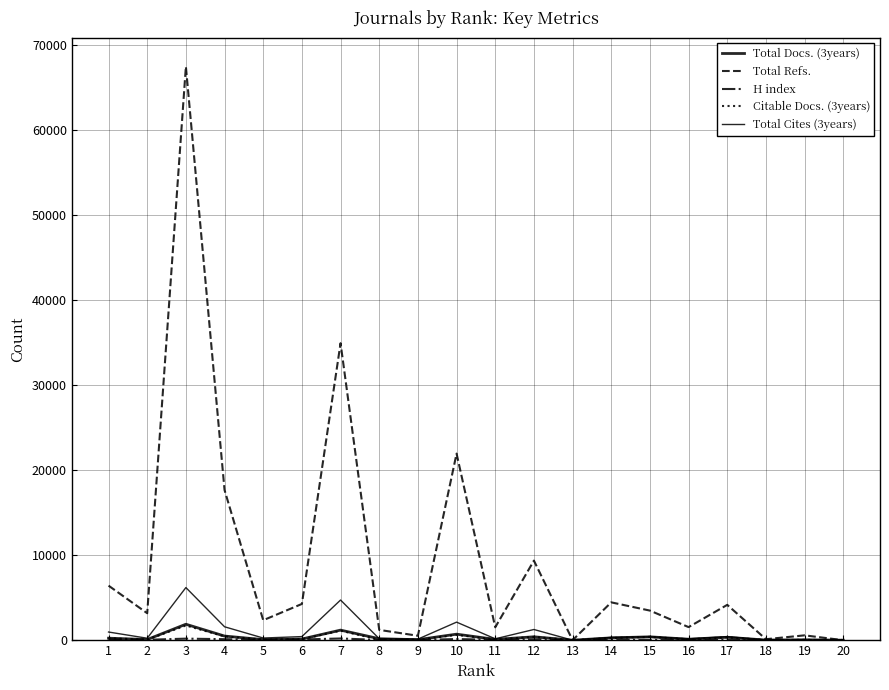

True or false: H index and Total Cites (3years) intersect in this chart.

False